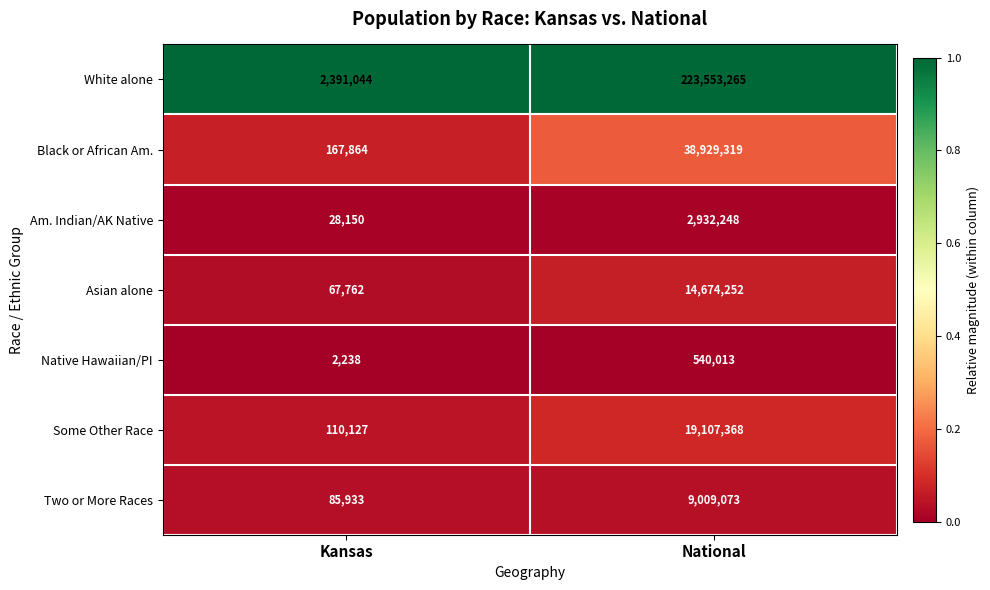

Between Kansas and National, which series saw the biggest shift?

White alone